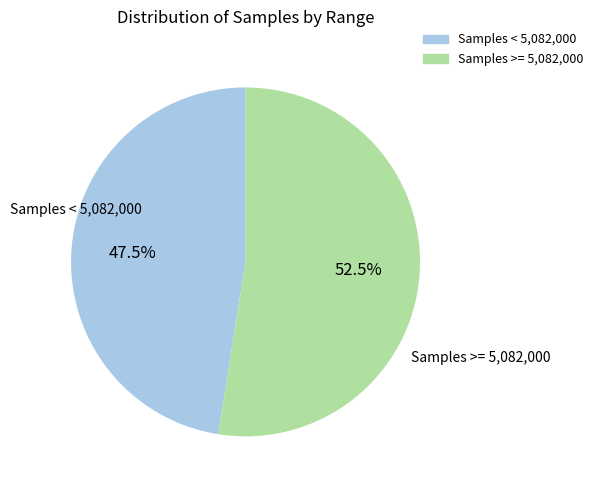

Is there any slice that represents more than half of the pie?

Yes